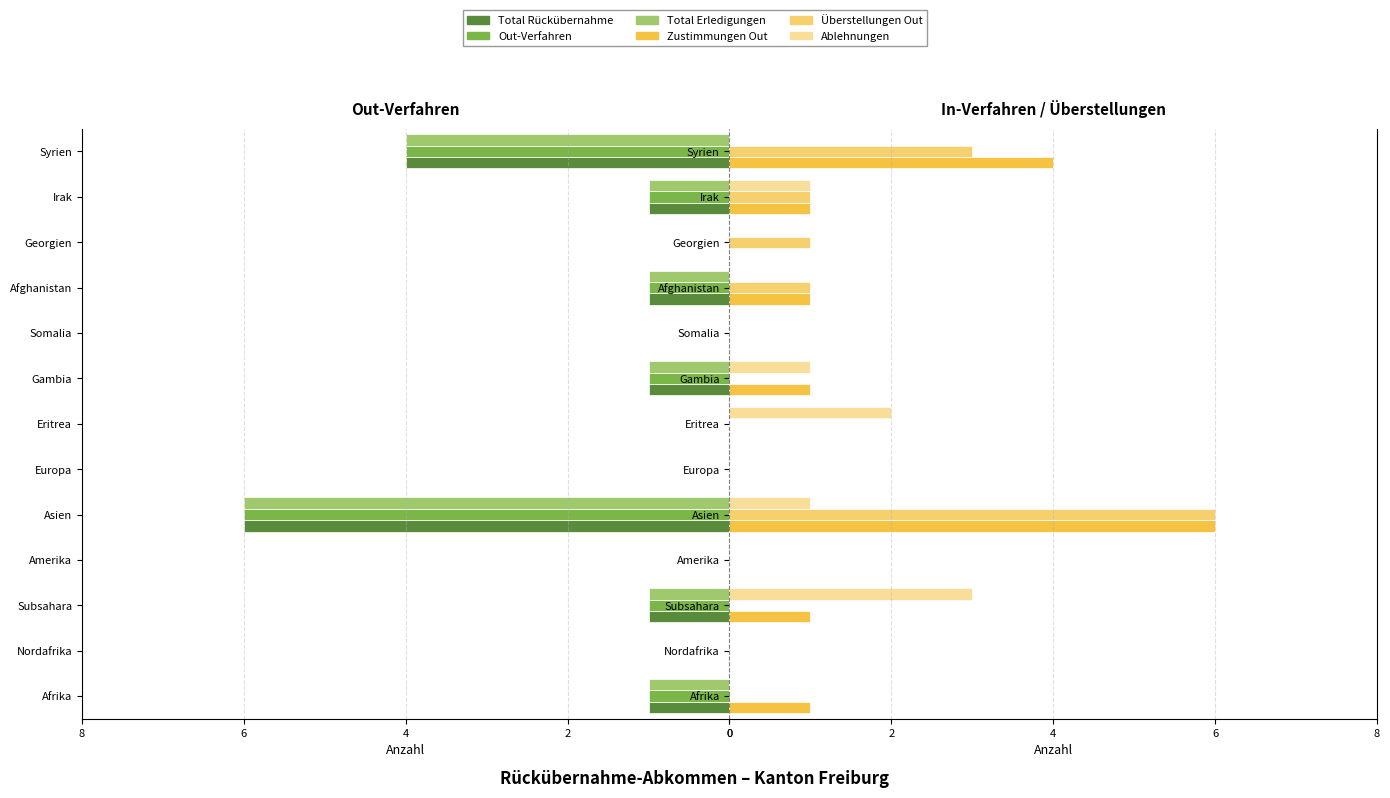

What is the average value of the Ablehnungen series?

1